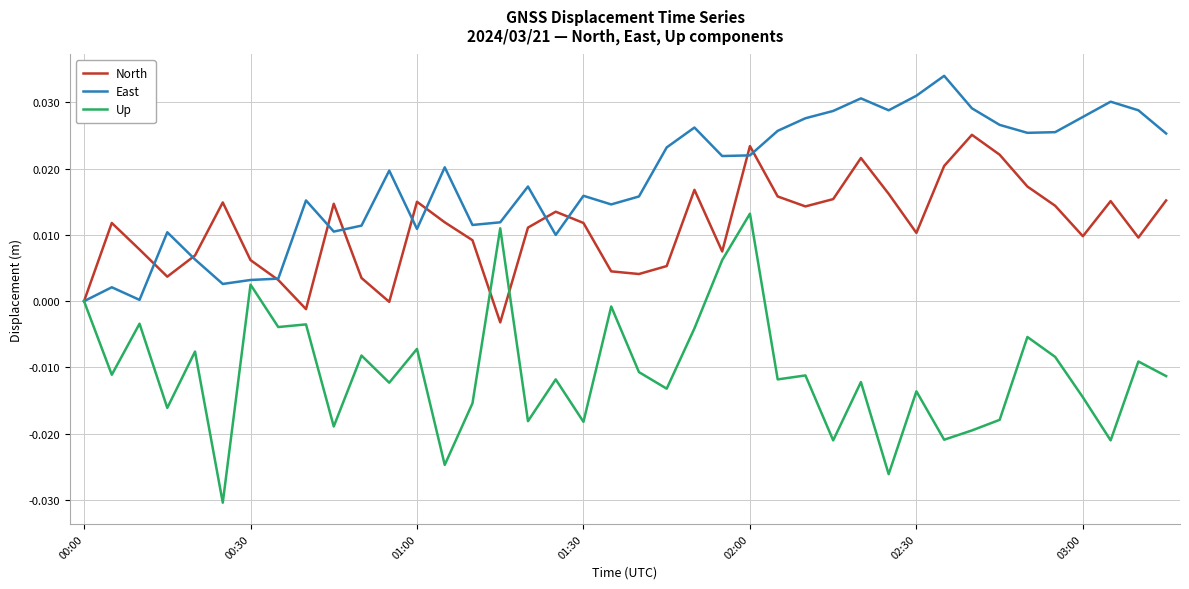

List the series in order of their overall mean, lowest first.

Up, North, East